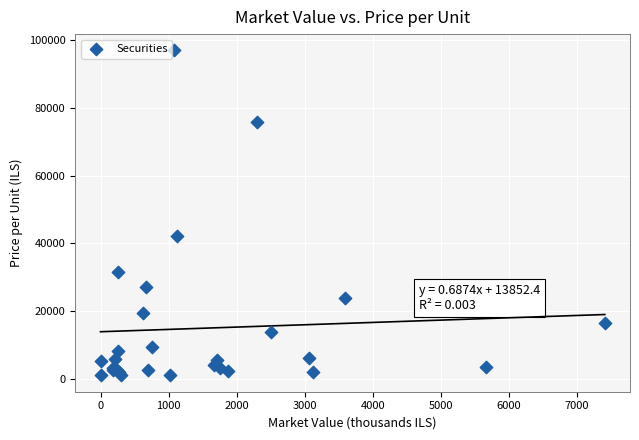

What Y value in the scatter plot is closest to 48998?

42120.0